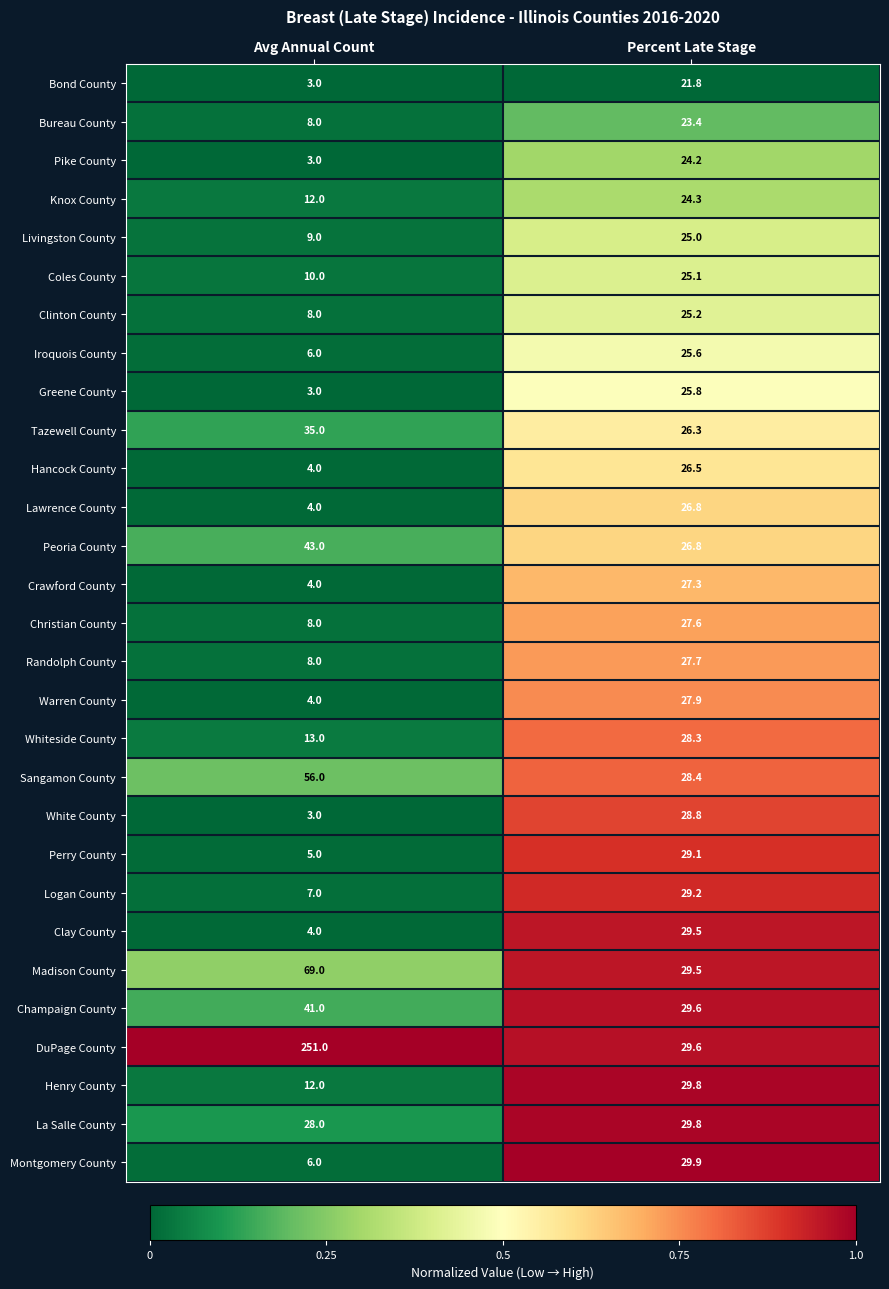

Is it true that Knox County equals 12.0 at Avg Annual Count?

True